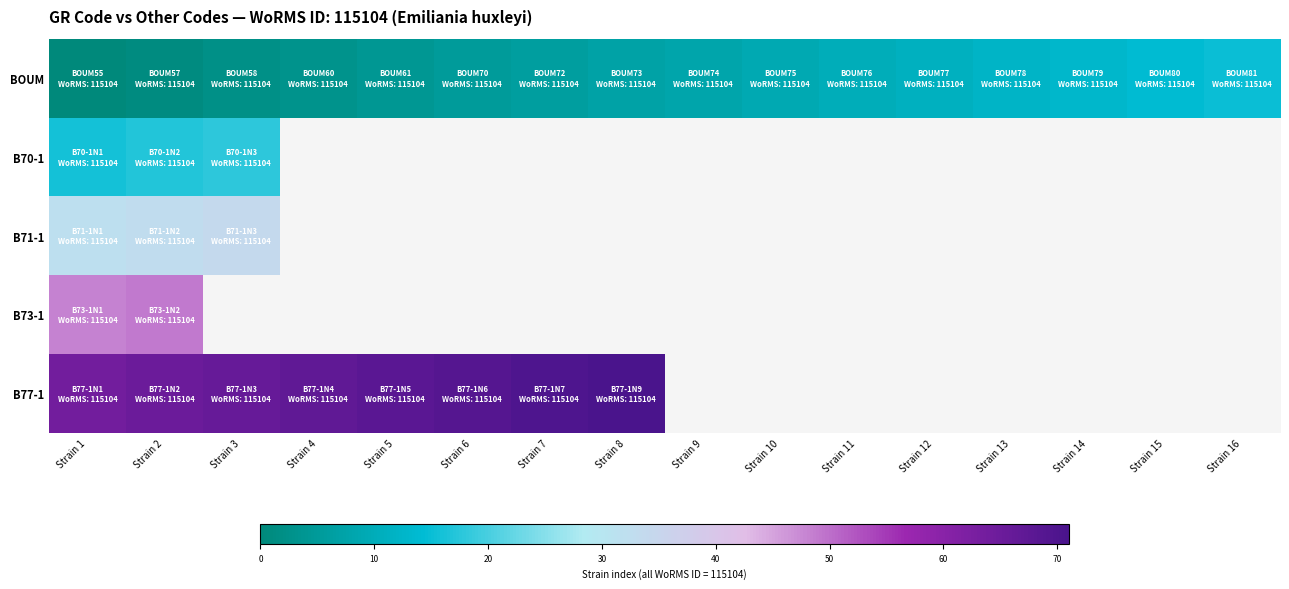

Between Strain 3 and Strain 5, which series saw the biggest shift?

BOUM